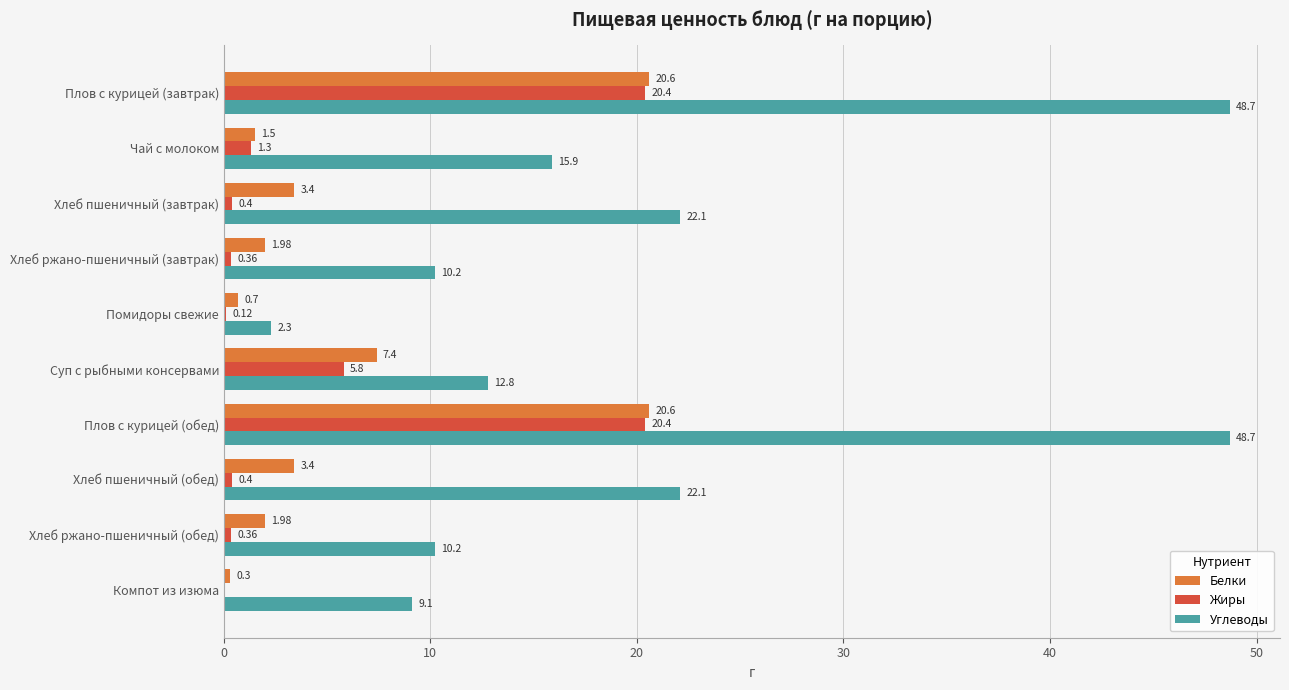

Between Плов с курицей (завтрак) and Хлеб ржано-пшеничный (обед), which series saw the biggest shift?

Углеводы